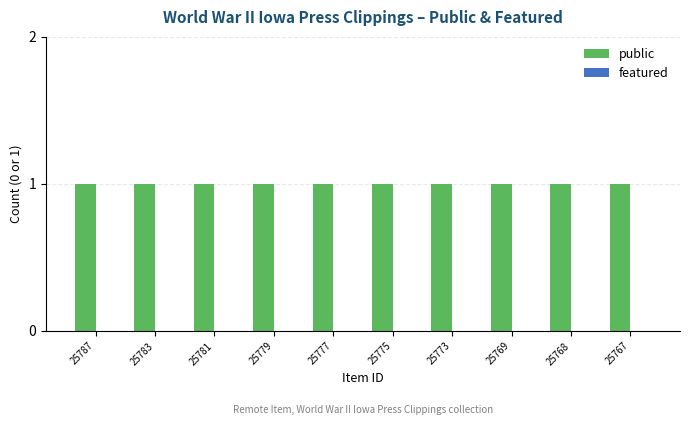

Reading right to left, transcribe all the data shown in this chart.

public: 25767=1	25768=1	25769=1	25773=1	25775=1	25777=1	25779=1	25781=1	25783=1	25787=1
featured: 25767=0	25768=0	25769=0	25773=0	25775=0	25777=0	25779=0	25781=0	25783=0	25787=0